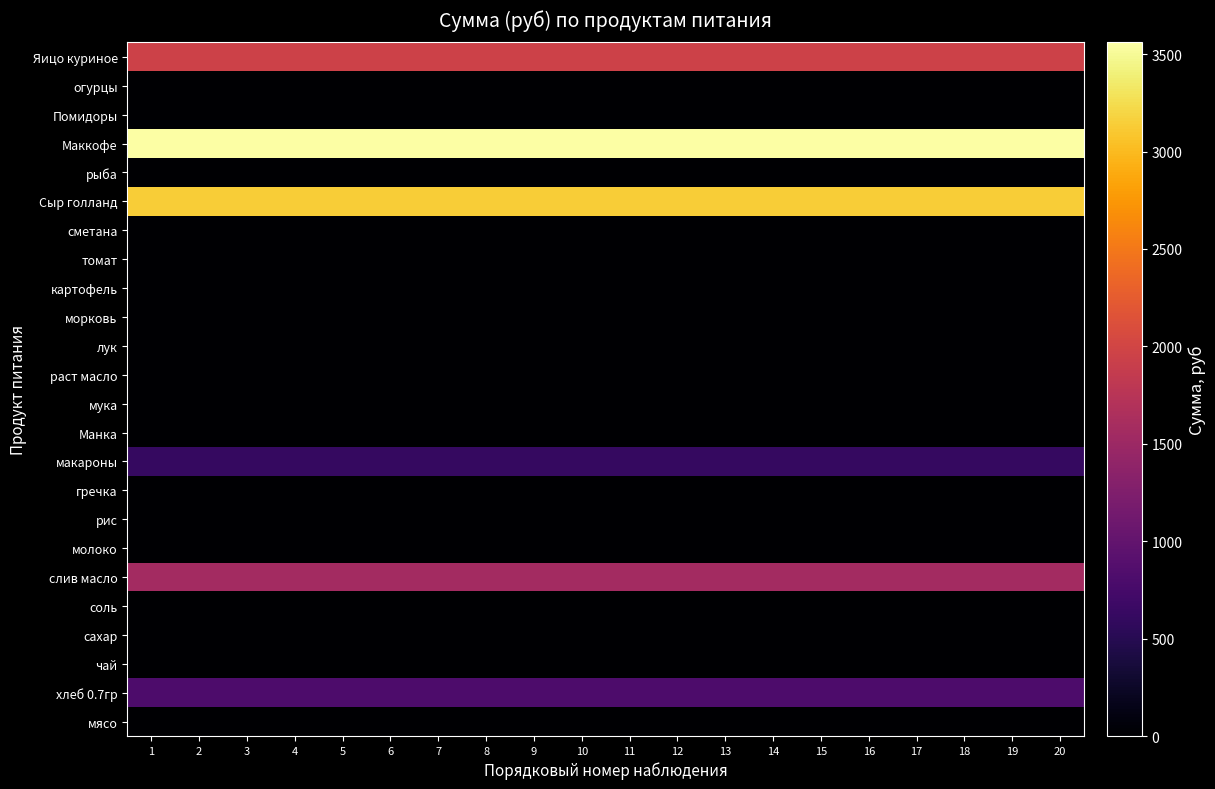

Reading right to left, list all the values displayed in this chart.

мясо: 20=0.0	19=0.0	18=0.0	17=0.0	16=0.0	15=0.0	14=0.0	13=0.0	12=0.0	11=0.0	10=0.0	9=0.0	8=0.0	7=0.0	6=0.0	5=0.0	4=0.0	3=0.0	2=0.0	1=0.0
хлеб 0.7гр: 20=813.7	19=813.7	18=813.7	17=813.7	16=813.7	15=813.7	14=813.7	13=813.7	12=813.7	11=813.7	10=813.7	9=813.7	8=813.7	7=813.7	6=813.7	5=813.7	4=813.7	3=813.7	2=813.7	1=813.7
чай: 20=0.0	19=0.0	18=0.0	17=0.0	16=0.0	15=0.0	14=0.0	13=0.0	12=0.0	11=0.0	10=0.0	9=0.0	8=0.0	7=0.0	6=0.0	5=0.0	4=0.0	3=0.0	2=0.0	1=0.0
сахар: 20=0.0	19=0.0	18=0.0	17=0.0	16=0.0	15=0.0	14=0.0	13=0.0	12=0.0	11=0.0	10=0.0	9=0.0	8=0.0	7=0.0	6=0.0	5=0.0	4=0.0	3=0.0	2=0.0	1=0.0
соль: 20=8.5	19=8.5	18=8.5	17=8.5	16=8.5	15=8.5	14=8.5	13=8.5	12=8.5	11=8.5	10=8.5	9=8.5	8=8.5	7=8.5	6=8.5	5=8.5	4=8.5	3=8.5	2=8.5	1=8.5
слив масло: 20=1562.4	19=1562.4	18=1562.4	17=1562.4	16=1562.4	15=1562.4	14=1562.4	13=1562.4	12=1562.4	11=1562.4	10=1562.4	9=1562.4	8=1562.4	7=1562.4	6=1562.4	5=1562.4	4=1562.4	3=1562.4	2=1562.4	1=1562.4
молоко: 20=0.0	19=0.0	18=0.0	17=0.0	16=0.0	15=0.0	14=0.0	13=0.0	12=0.0	11=0.0	10=0.0	9=0.0	8=0.0	7=0.0	6=0.0	5=0.0	4=0.0	3=0.0	2=0.0	1=0.0
рис: 20=0.0	19=0.0	18=0.0	17=0.0	16=0.0	15=0.0	14=0.0	13=0.0	12=0.0	11=0.0	10=0.0	9=0.0	8=0.0	7=0.0	6=0.0	5=0.0	4=0.0	3=0.0	2=0.0	1=0.0
гречка: 20=0.0	19=0.0	18=0.0	17=0.0	16=0.0	15=0.0	14=0.0	13=0.0	12=0.0	11=0.0	10=0.0	9=0.0	8=0.0	7=0.0	6=0.0	5=0.0	4=0.0	3=0.0	2=0.0	1=0.0
макароны: 20=623.0	19=623.0	18=623.0	17=623.0	16=623.0	15=623.0	14=623.0	13=623.0	12=623.0	11=623.0	10=623.0	9=623.0	8=623.0	7=623.0	6=623.0	5=623.0	4=623.0	3=623.0	2=623.0	1=623.0
Манка: 20=0.0	19=0.0	18=0.0	17=0.0	16=0.0	15=0.0	14=0.0	13=0.0	12=0.0	11=0.0	10=0.0	9=0.0	8=0.0	7=0.0	6=0.0	5=0.0	4=0.0	3=0.0	2=0.0	1=0.0
мука: 20=0.0	19=0.0	18=0.0	17=0.0	16=0.0	15=0.0	14=0.0	13=0.0	12=0.0	11=0.0	10=0.0	9=0.0	8=0.0	7=0.0	6=0.0	5=0.0	4=0.0	3=0.0	2=0.0	1=0.0
раст масло: 20=0.0	19=0.0	18=0.0	17=0.0	16=0.0	15=0.0	14=0.0	13=0.0	12=0.0	11=0.0	10=0.0	9=0.0	8=0.0	7=0.0	6=0.0	5=0.0	4=0.0	3=0.0	2=0.0	1=0.0
лук: 20=0.0	19=0.0	18=0.0	17=0.0	16=0.0	15=0.0	14=0.0	13=0.0	12=0.0	11=0.0	10=0.0	9=0.0	8=0.0	7=0.0	6=0.0	5=0.0	4=0.0	3=0.0	2=0.0	1=0.0
морковь: 20=0.0	19=0.0	18=0.0	17=0.0	16=0.0	15=0.0	14=0.0	13=0.0	12=0.0	11=0.0	10=0.0	9=0.0	8=0.0	7=0.0	6=0.0	5=0.0	4=0.0	3=0.0	2=0.0	1=0.0
картофель: 20=0.0	19=0.0	18=0.0	17=0.0	16=0.0	15=0.0	14=0.0	13=0.0	12=0.0	11=0.0	10=0.0	9=0.0	8=0.0	7=0.0	6=0.0	5=0.0	4=0.0	3=0.0	2=0.0	1=0.0
томат: 20=0.0	19=0.0	18=0.0	17=0.0	16=0.0	15=0.0	14=0.0	13=0.0	12=0.0	11=0.0	10=0.0	9=0.0	8=0.0	7=0.0	6=0.0	5=0.0	4=0.0	3=0.0	2=0.0	1=0.0
сметана: 20=0.0	19=0.0	18=0.0	17=0.0	16=0.0	15=0.0	14=0.0	13=0.0	12=0.0	11=0.0	10=0.0	9=0.0	8=0.0	7=0.0	6=0.0	5=0.0	4=0.0	3=0.0	2=0.0	1=0.0
Сыр голланд: 20=3132.8	19=3132.8	18=3132.8	17=3132.8	16=3132.8	15=3132.8	14=3132.8	13=3132.8	12=3132.8	11=3132.8	10=3132.8	9=3132.8	8=3132.8	7=3132.8	6=3132.8	5=3132.8	4=3132.8	3=3132.8	2=3132.8	1=3132.8
рыба: 20=0.0	19=0.0	18=0.0	17=0.0	16=0.0	15=0.0	14=0.0	13=0.0	12=0.0	11=0.0	10=0.0	9=0.0	8=0.0	7=0.0	6=0.0	5=0.0	4=0.0	3=0.0	2=0.0	1=0.0
Маккофе: 20=3560.0	19=3560.0	18=3560.0	17=3560.0	16=3560.0	15=3560.0	14=3560.0	13=3560.0	12=3560.0	11=3560.0	10=3560.0	9=3560.0	8=3560.0	7=3560.0	6=3560.0	5=3560.0	4=3560.0	3=3560.0	2=3560.0	1=3560.0
Помидоры: 20=0.0	19=0.0	18=0.0	17=0.0	16=0.0	15=0.0	14=0.0	13=0.0	12=0.0	11=0.0	10=0.0	9=0.0	8=0.0	7=0.0	6=0.0	5=0.0	4=0.0	3=0.0	2=0.0	1=0.0
огурцы: 20=0.0	19=0.0	18=0.0	17=0.0	16=0.0	15=0.0	14=0.0	13=0.0	12=0.0	11=0.0	10=0.0	9=0.0	8=0.0	7=0.0	6=0.0	5=0.0	4=0.0	3=0.0	2=0.0	1=0.0
Яицо куриное: 20=1958.0	19=1958.0	18=1958.0	17=1958.0	16=1958.0	15=1958.0	14=1958.0	13=1958.0	12=1958.0	11=1958.0	10=1958.0	9=1958.0	8=1958.0	7=1958.0	6=1958.0	5=1958.0	4=1958.0	3=1958.0	2=1958.0	1=1958.0